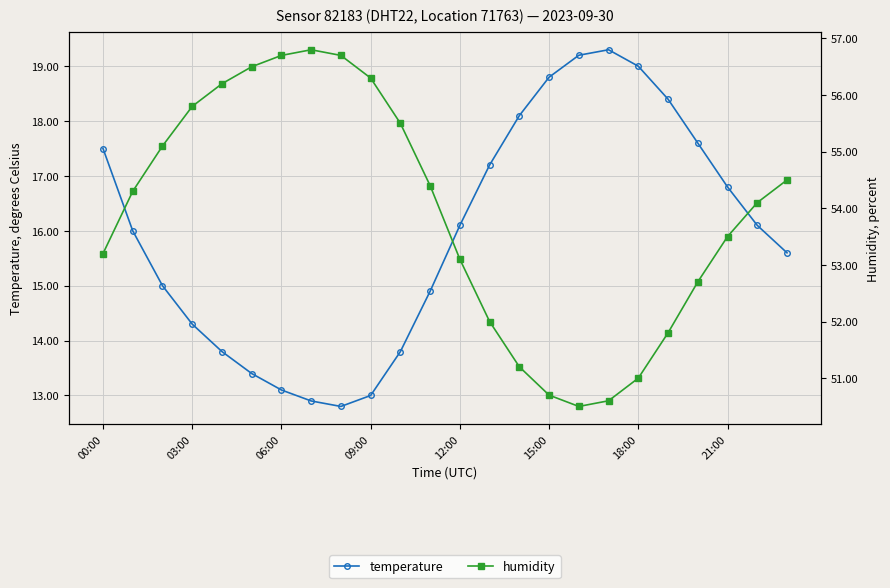

Is it true that humidity equals 26.7 at 06:00?

False